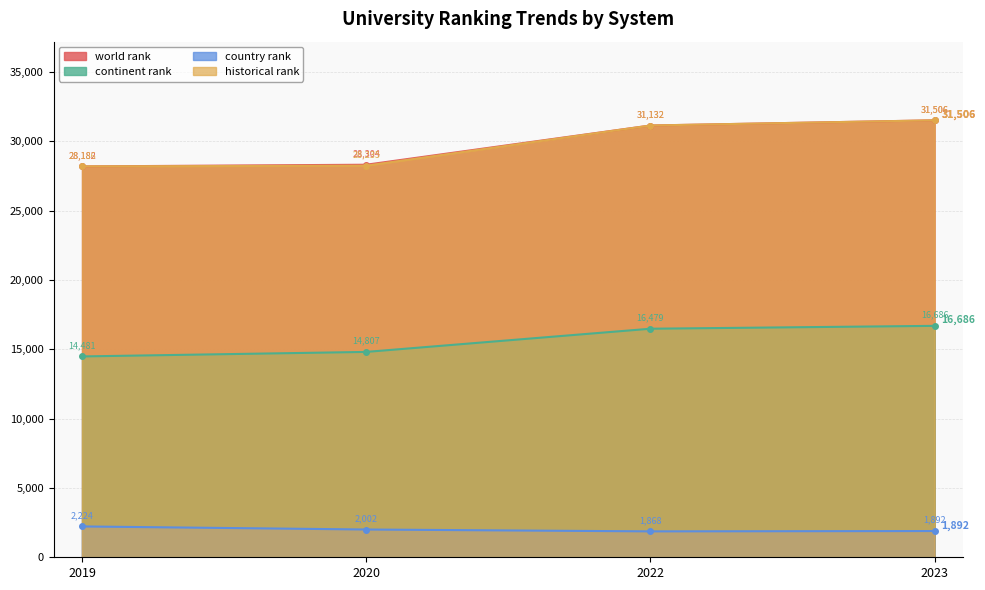

Which series has the largest range (max minus min)?

world rank